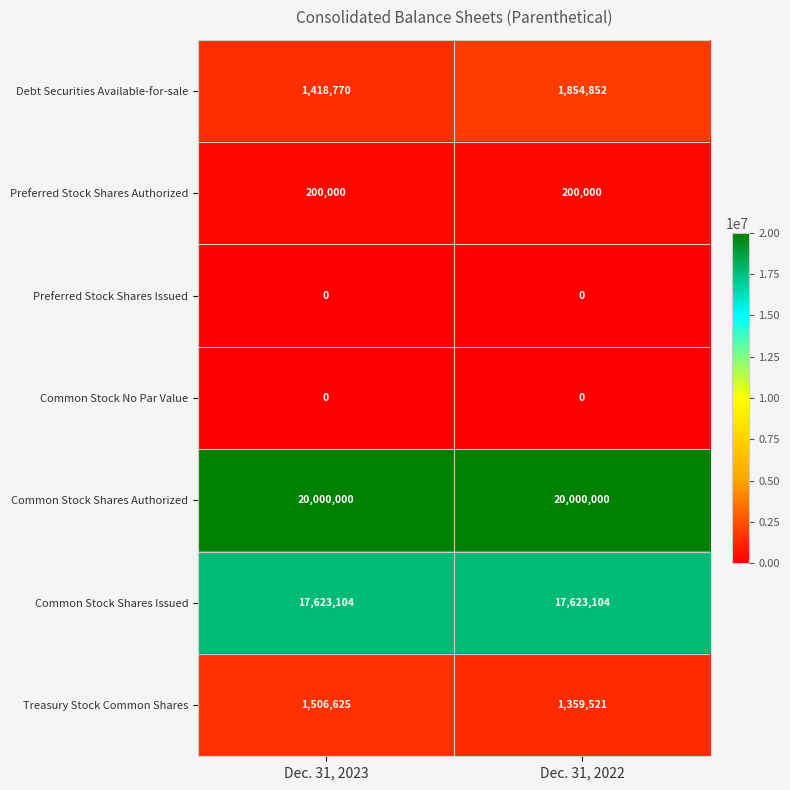

Which series has the largest total across all categories?

Common Stock Shares Authorized